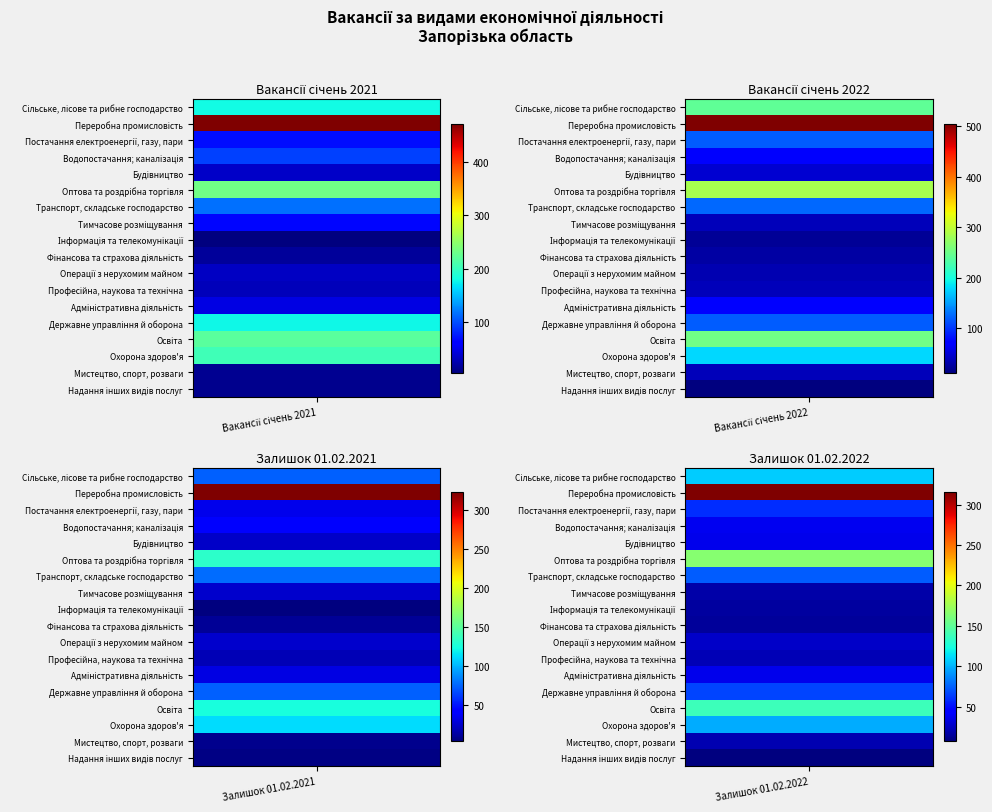

List the labels in order of Фінансова та страхова діяльність value, largest first.

1, 0, 3, 2